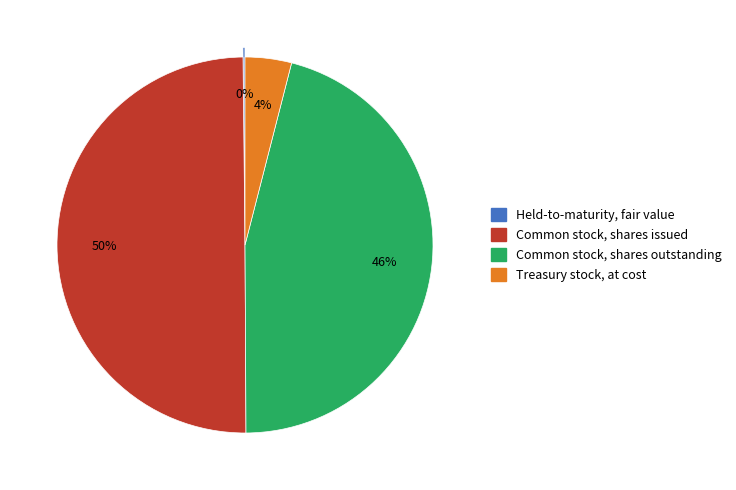

Is the sum of Common stock, shares issued and Common stock, shares outstanding greater than half?

Yes